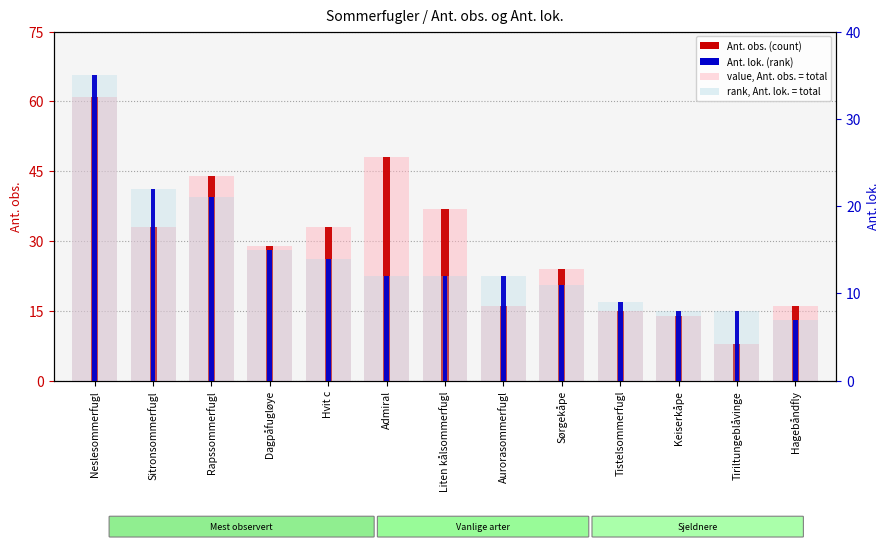

How many bars are there in each group?

4